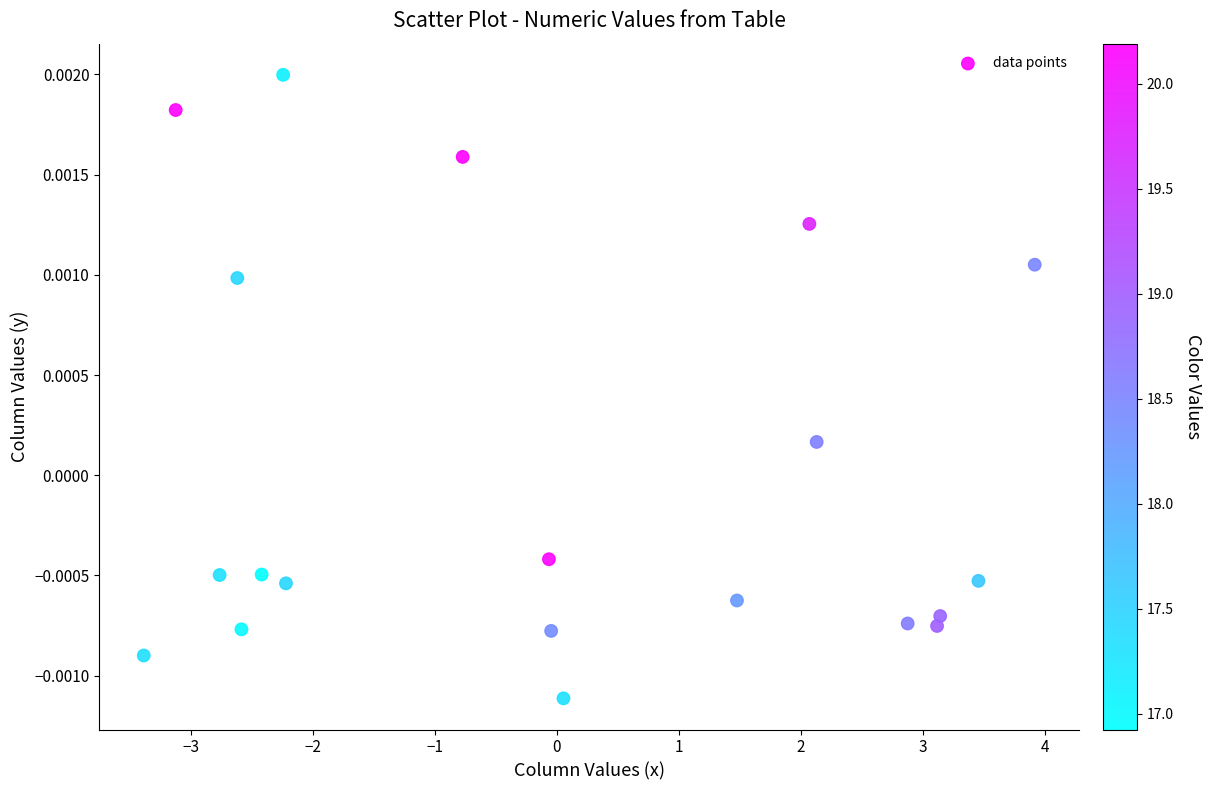

What is the range of X values (max minus min)?

7.3